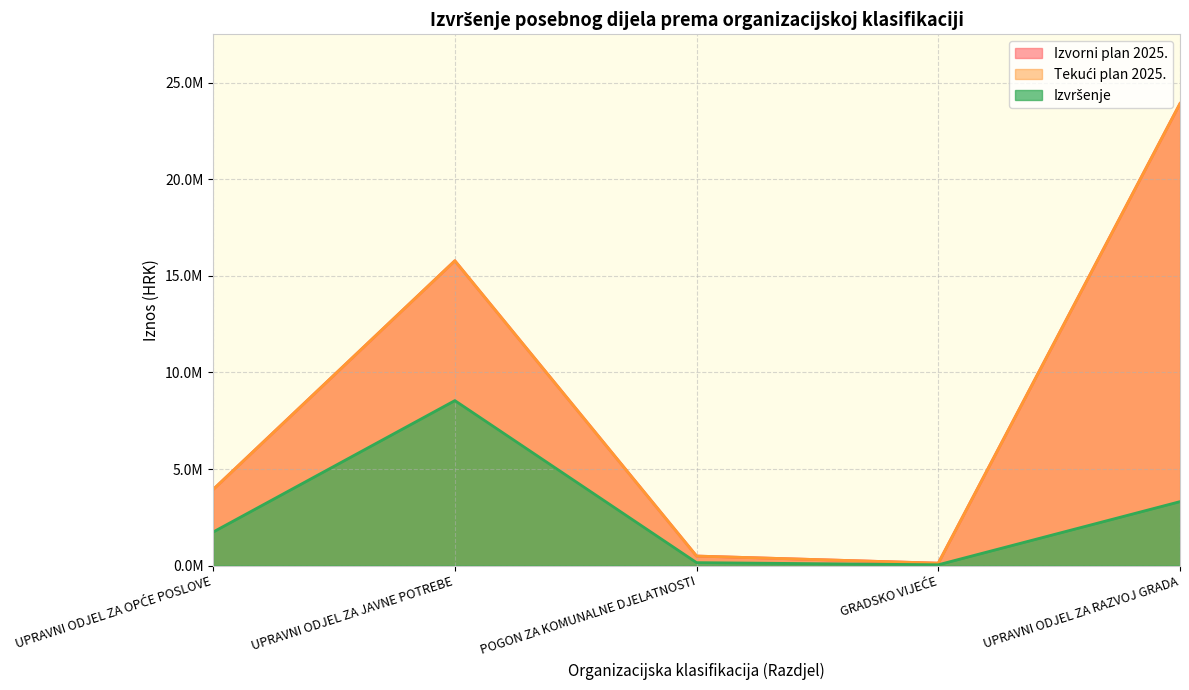

What is the highest value of the Izvršenje series?

8545162.3